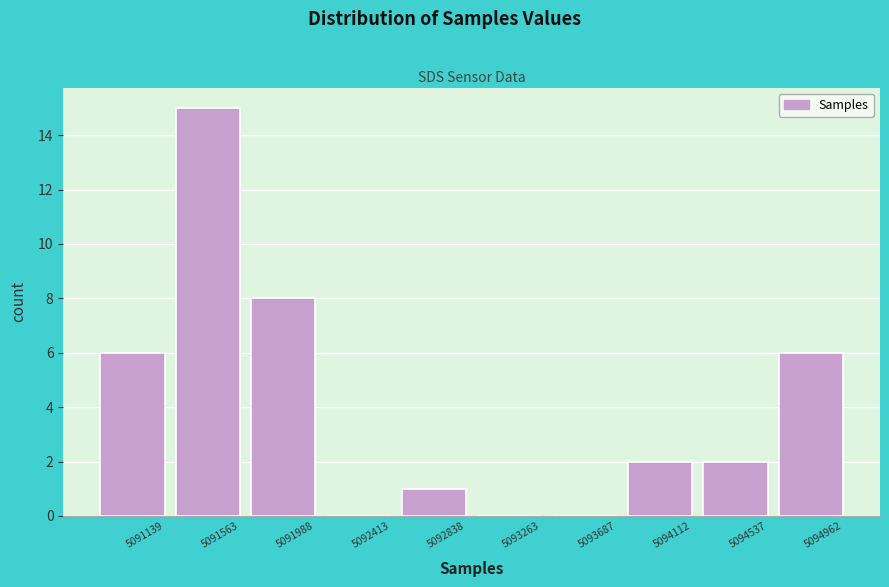

Reading left to right, extract all data points from this chart.

5091139=6	5091563=15	5091988=8	5092413=0	5092838=1	5093263=0	5093687=0	5094112=2	5094537=2	5094962=6